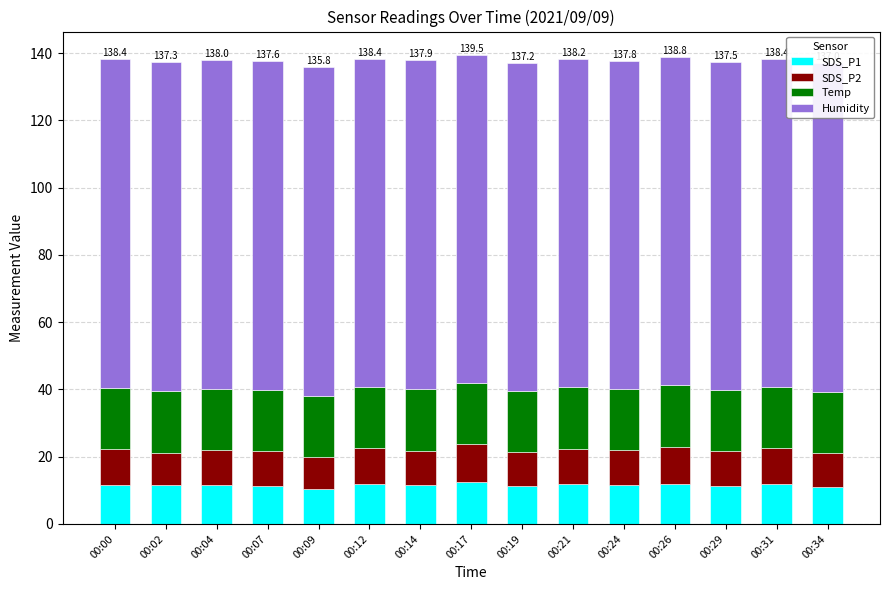

True or false: SDS_P1 has a value of 10.4 at 00:09.

True